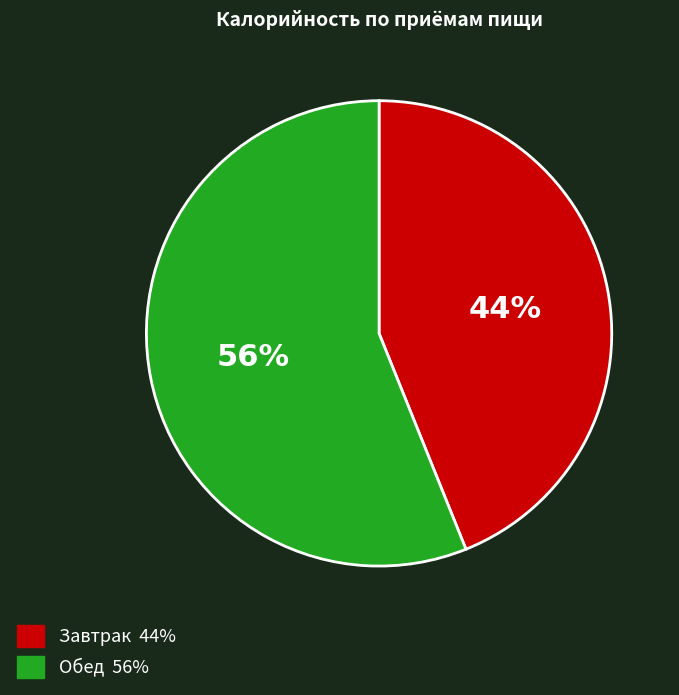

To the nearest percent, what is the average slice percentage?

50%